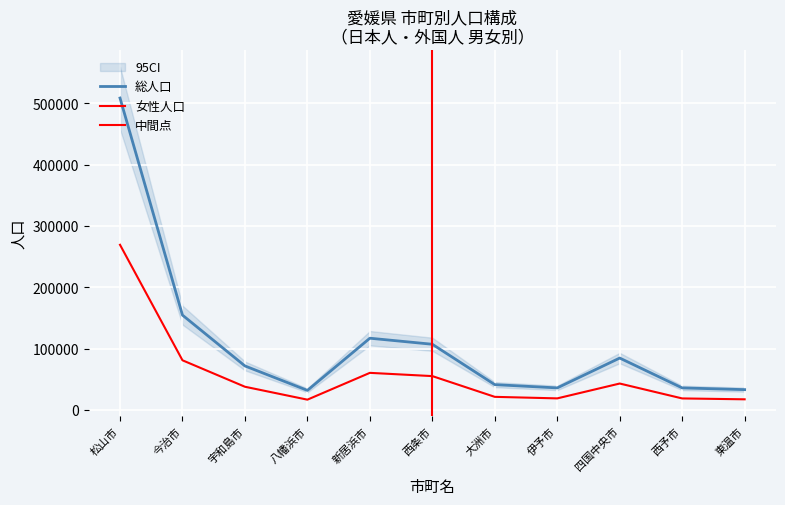

At which category does 日本人（男） reach its first local peak?

新居浜市